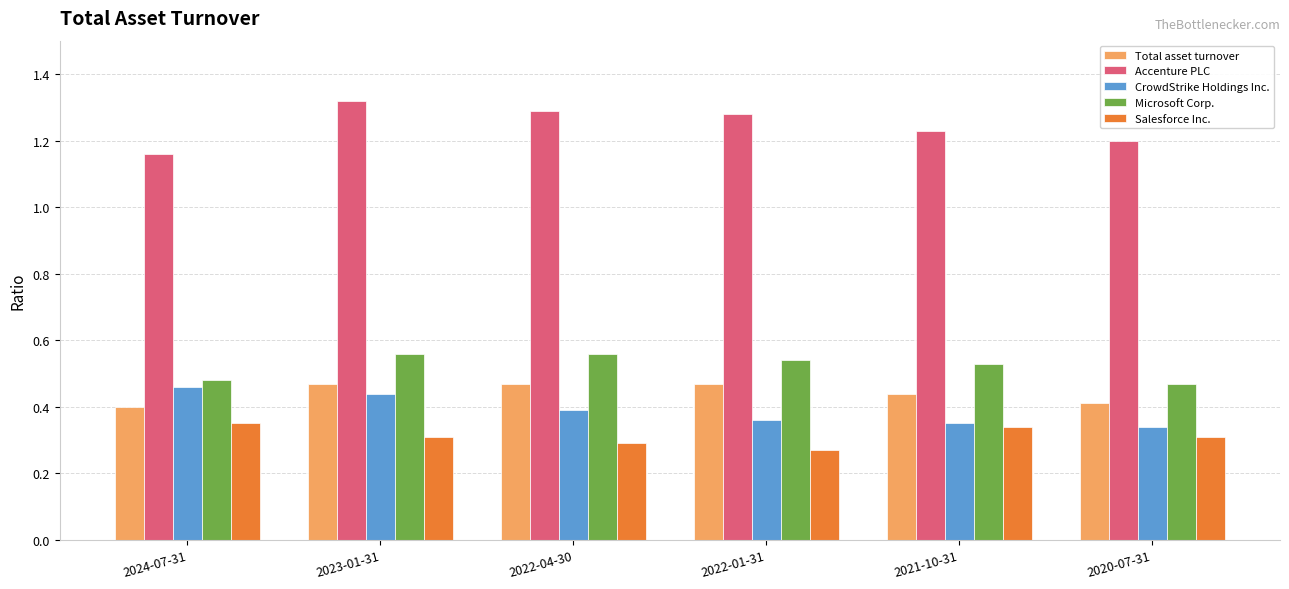

How many Microsoft Corp. values are between 0 and 1?

6